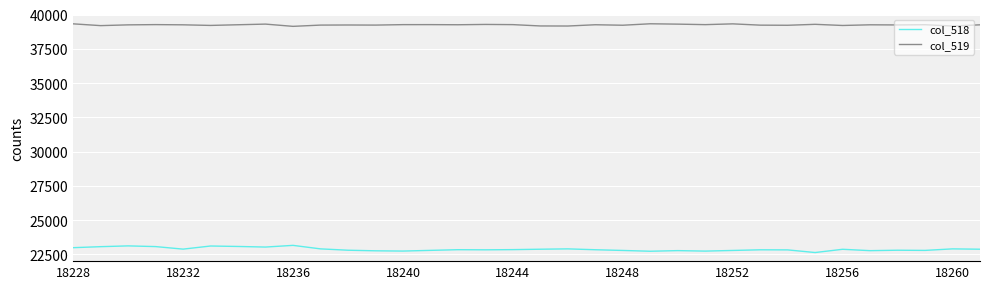

Which series has the largest total across all categories?

col_519